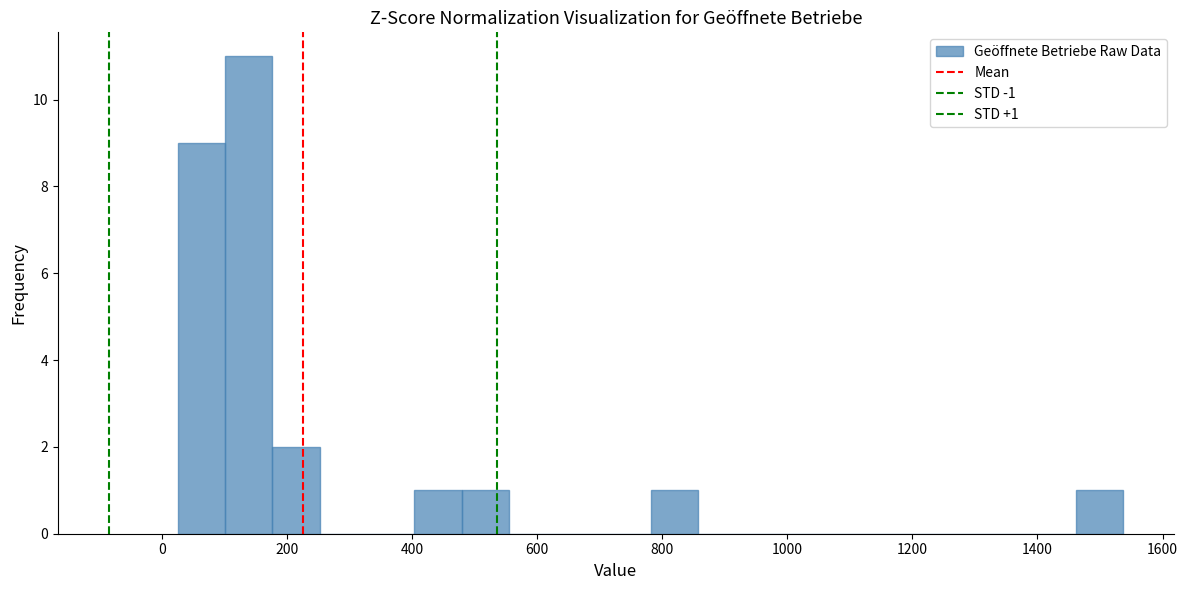

Around what value on the x-axis is the tallest bar? Give the approximate position of its centre, as read against the axis.

140